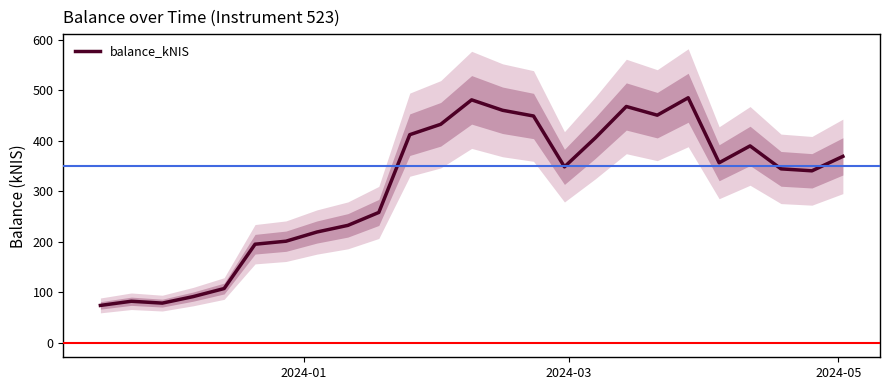

What is the value of the 9th point from the left?

232.2